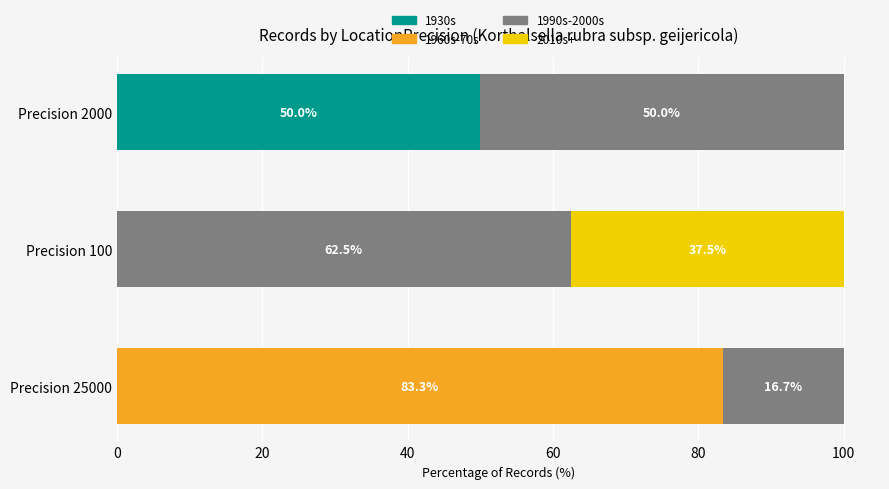

What is the total value across all series at Precision 2000?

100.0